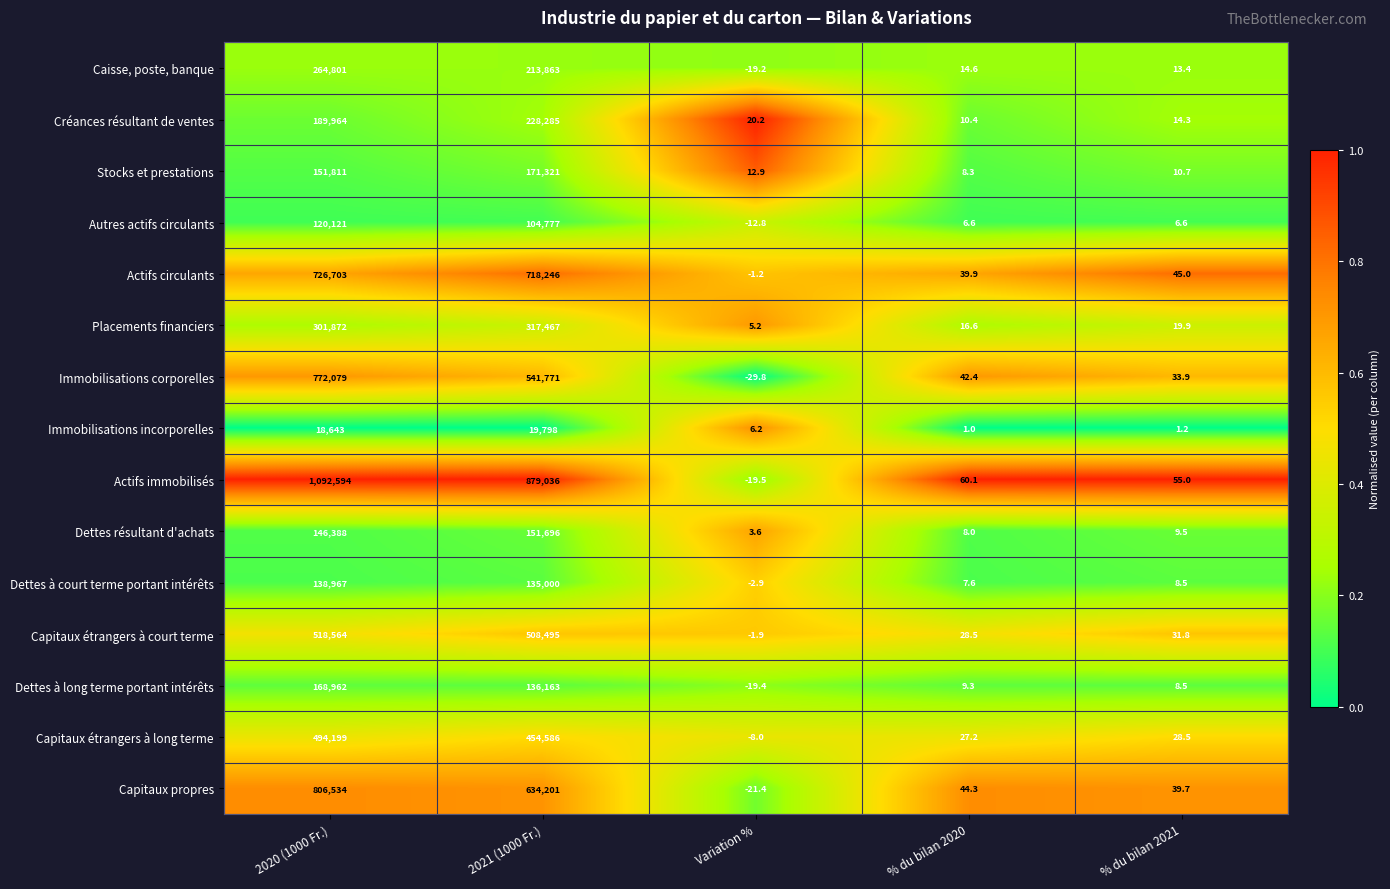

The Immobilisations corporelles series shows 42.4 at % du bilan 2020. True or false?

True